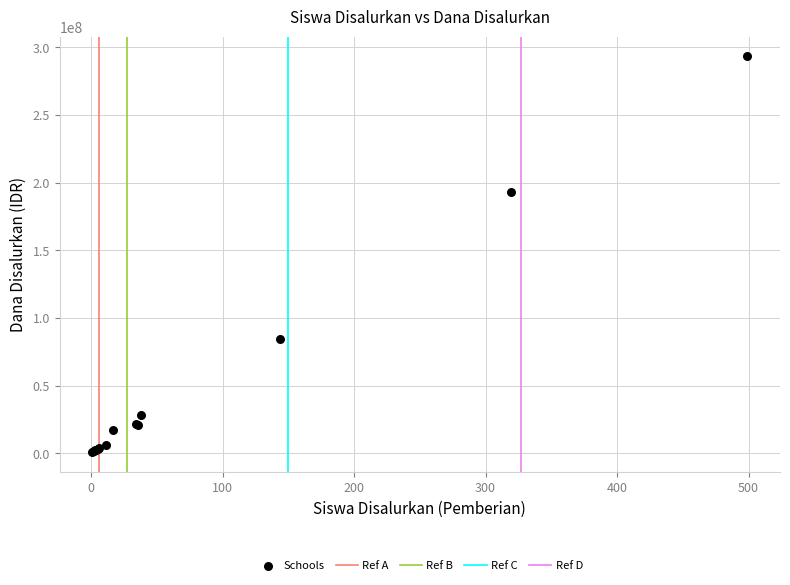

What Y value in the scatter plot is closest to 147000000?

193125000